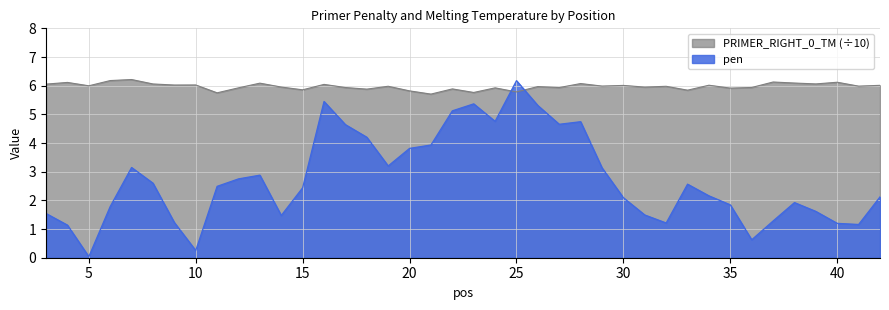

Reading left to right, list all the values displayed in this chart.

pen: 1.5	1.1	0.0	1.8	3.1	2.6	1.2	0.3	2.5	2.7	2.9	1.5	2.4	5.4	4.6	4.2	3.2	3.8	3.9	5.1	5.4	4.8	6.2	5.3	4.7	4.7	3.1	2.1	1.5	1.2	2.6	2.2	1.8	0.6	1.3	1.9	1.6	1.2	1.2	2.1
PRIMER_RIGHT_0_TM: 6.1	6.1	6.0	6.2	6.2	6.1	6.0	6.0	5.8	5.9	6.1	6.0	5.9	6.0	5.9	5.9	6.0	5.8	5.7	5.9	5.8	5.9	5.8	6.0	5.9	6.1	6.0	6.0	6.0	6.0	5.8	6.0	5.9	5.9	6.1	6.1	6.1	6.1	6.0	6.0